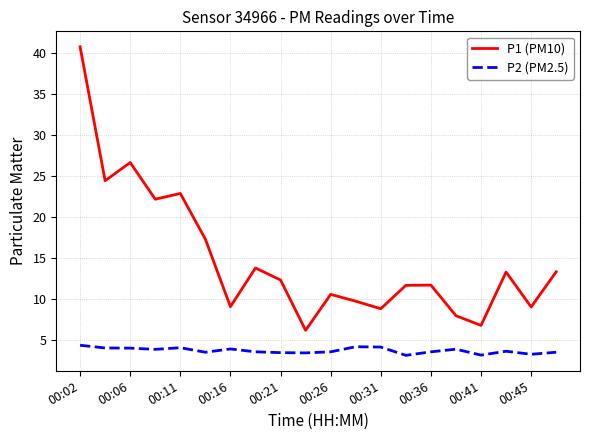

What is the smallest value displayed?

3.2